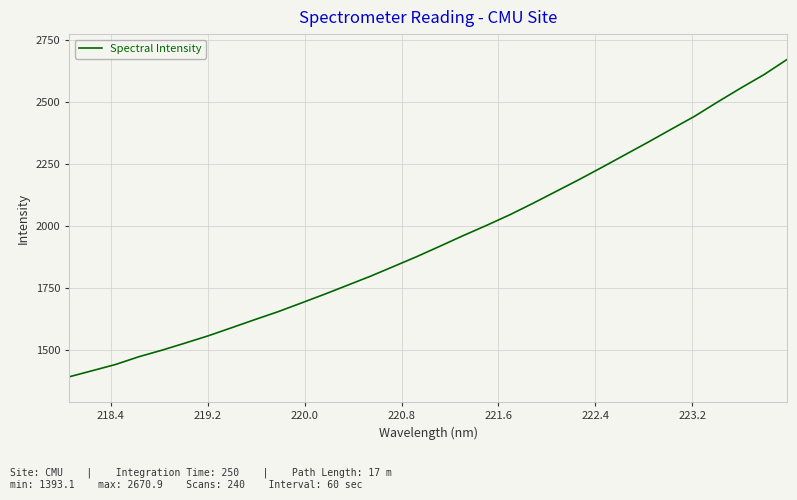

What is the greatest value displayed?

2670.9